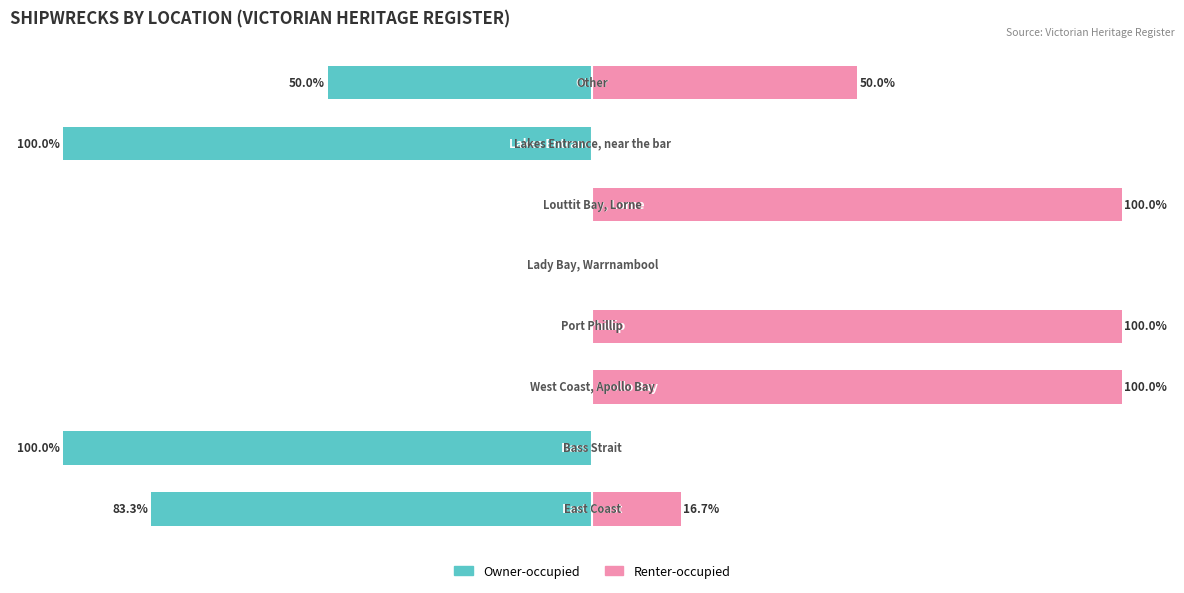

Read the Owner-occupied value at 6.

-100.0